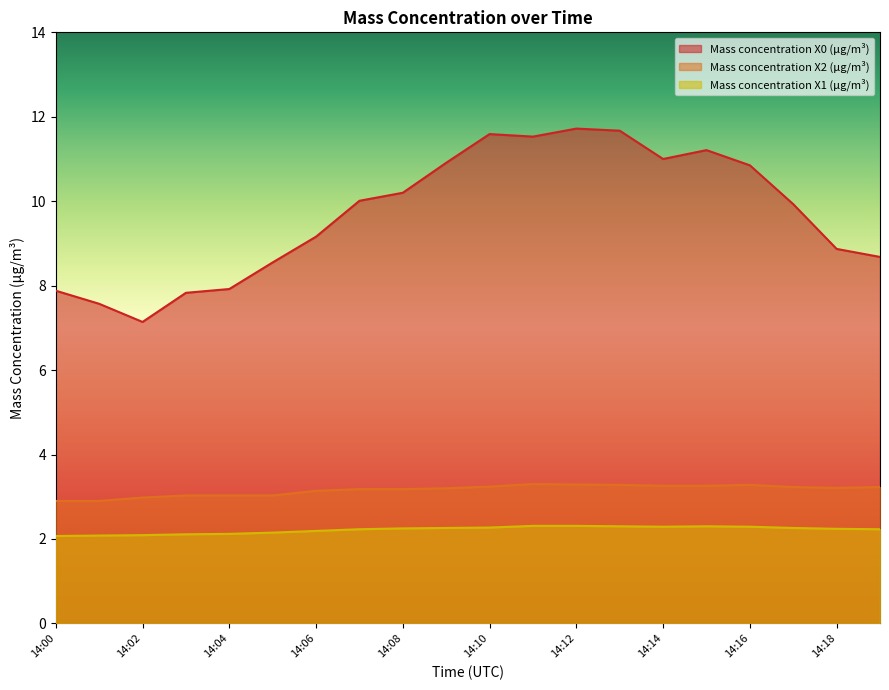

How many values in the Mass concentration X0 (μg/m³) series are below 10?

10